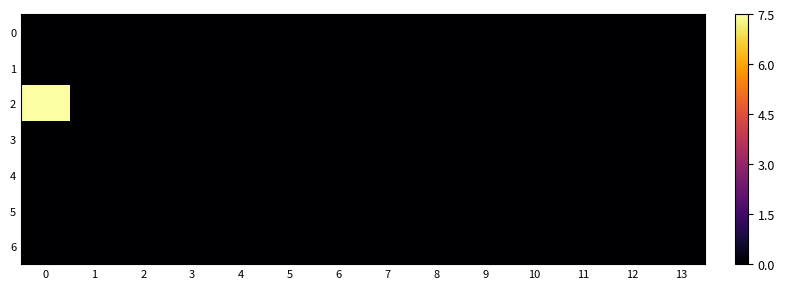

At how many categories does at least one series exceed 2?

1